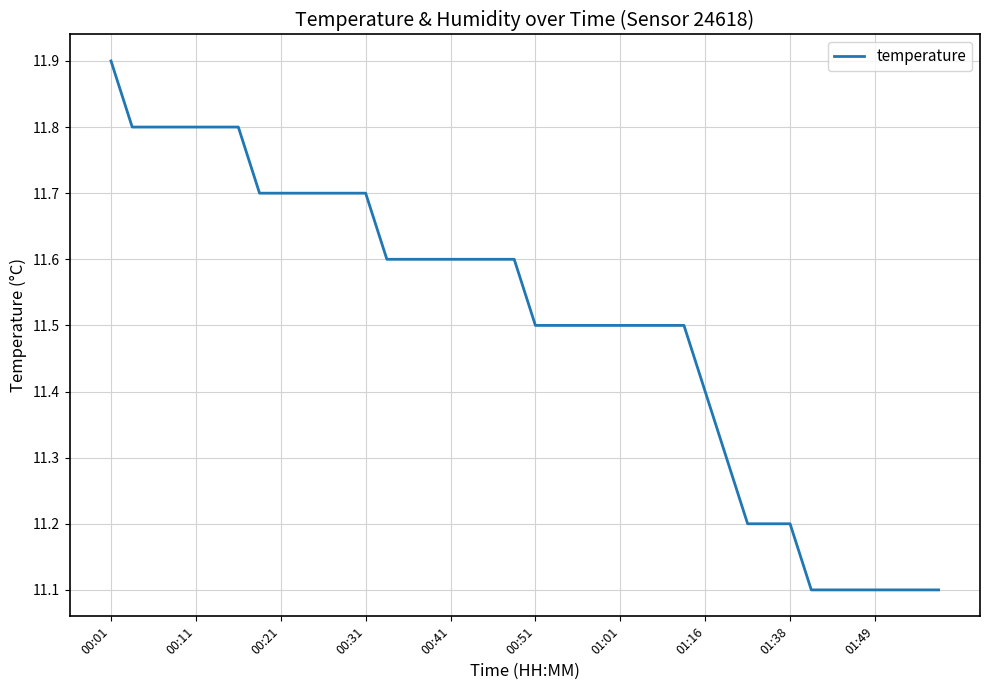

Reading left to right, transcribe all the data shown in this chart.

11.9	11.8	11.8	11.8	11.8	11.8	11.8	11.7	11.7	11.7	11.7	11.7	11.7	11.6	11.6	11.6	11.6	11.6	11.6	11.6	11.5	11.5	11.5	11.5	11.5	11.5	11.5	11.5	11.4	11.3	11.2	11.2	11.2	11.1	11.1	11.1	11.1	11.1	11.1	11.1